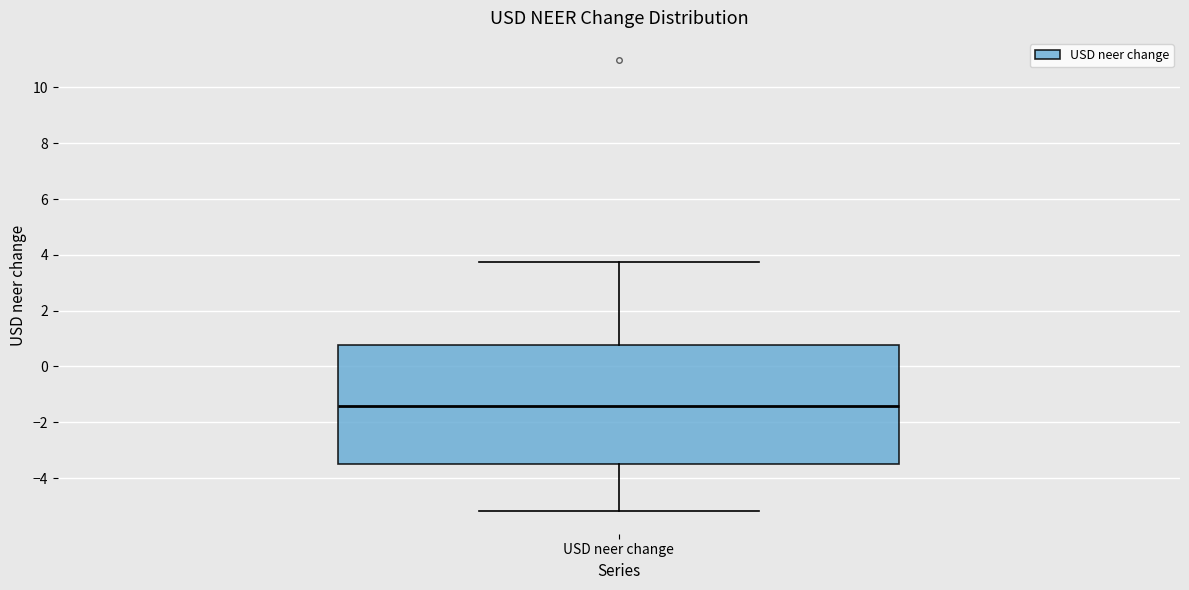

Read this box plot against the y-axis: the position of the median line, the range covered by the box, and the ends of both whiskers. The values are not printed on the chart, so give them approximately, as read against the axis.

median -1.4, box -3.6 to 0.8, whiskers -5.2 to 3.8